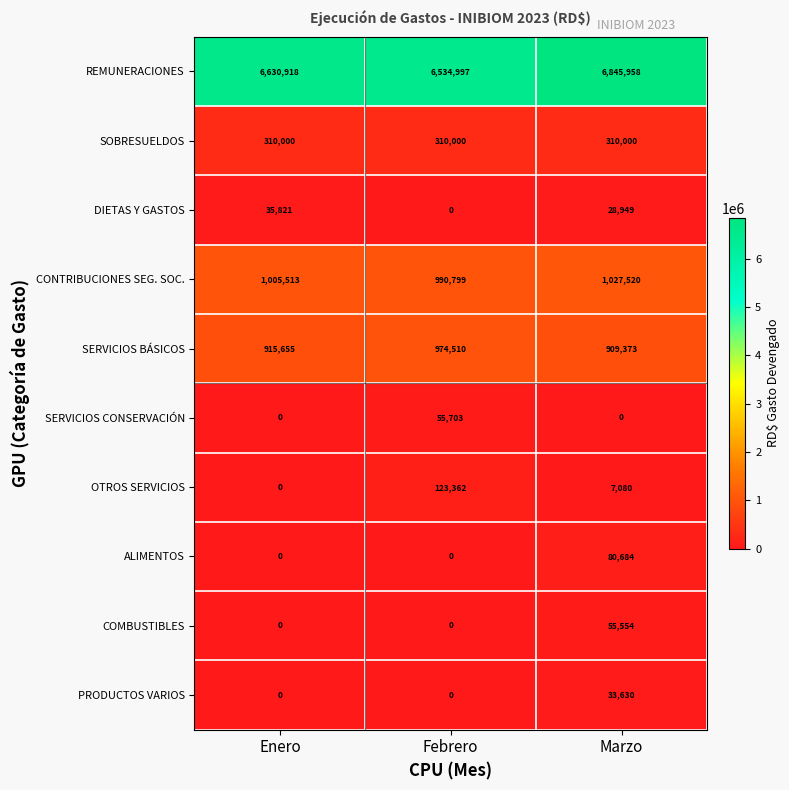

Is the value of COMBUSTIBLES at Marzo greater than the value of SOBRESUELDOS at Marzo?

No